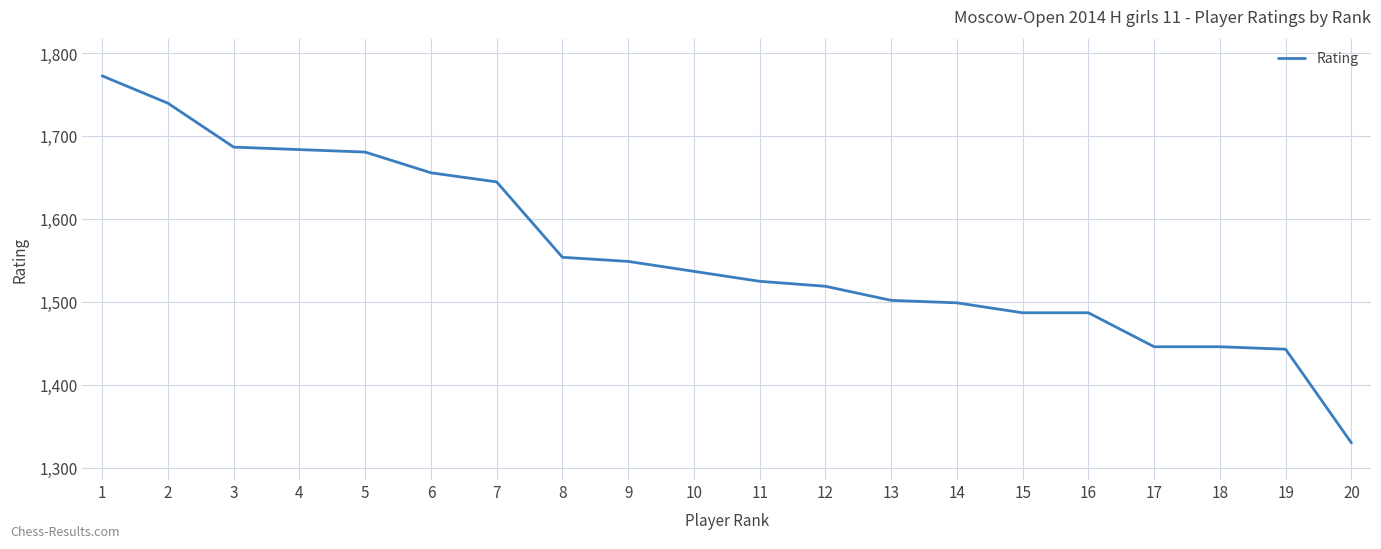

What is the minimum value shown in the chart?

1330